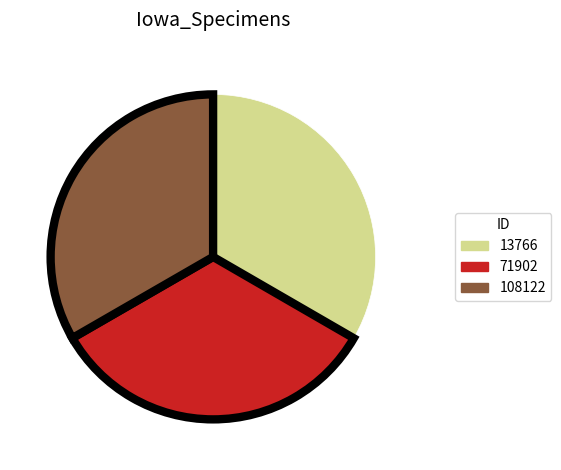

Is it true that 71902 is 22% of the pie?

False